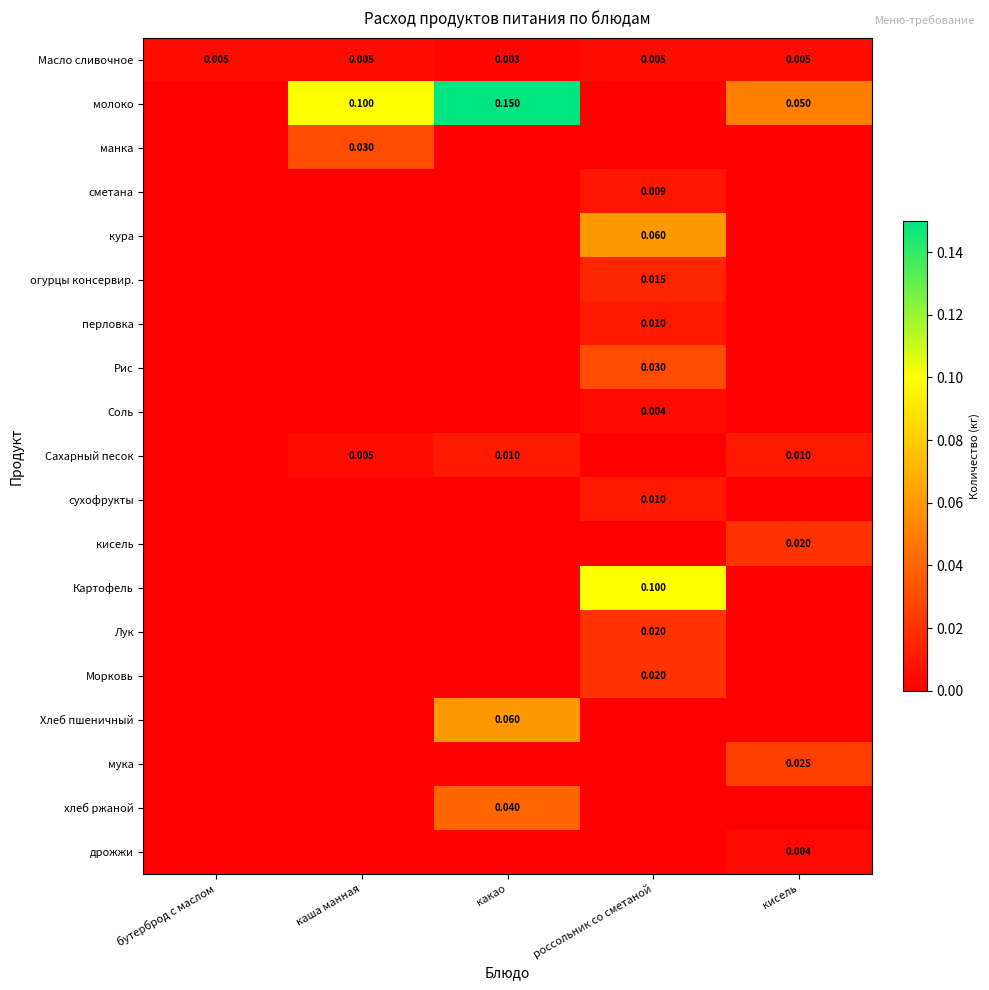

At which category does the chart reach its minimum across all series?

бутерброд с маслом